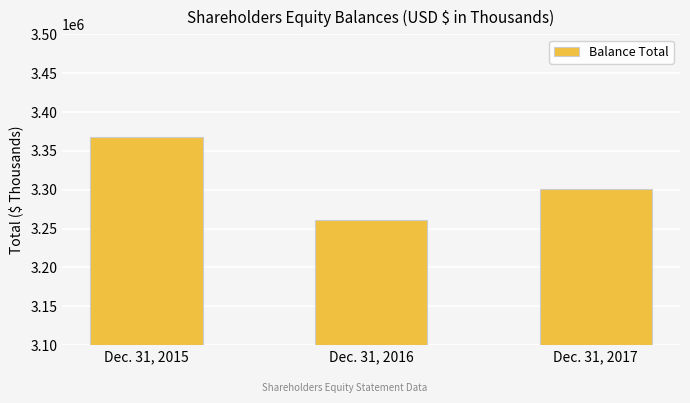

Reading left to right, extract all data points from this chart.

3368487	3260447	3300495